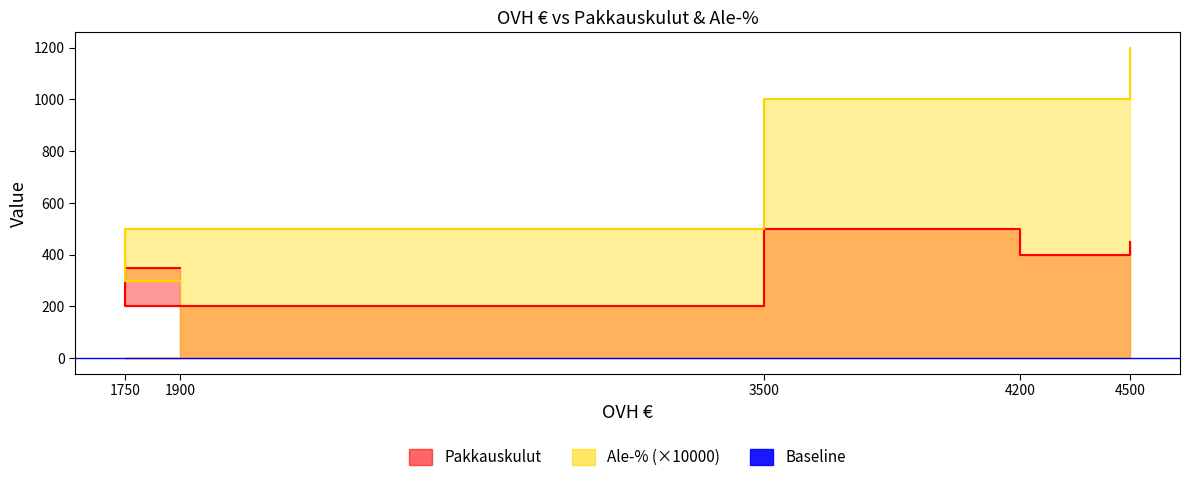

What is the difference between the maximum and minimum values in the Pakkauskulut series?

300